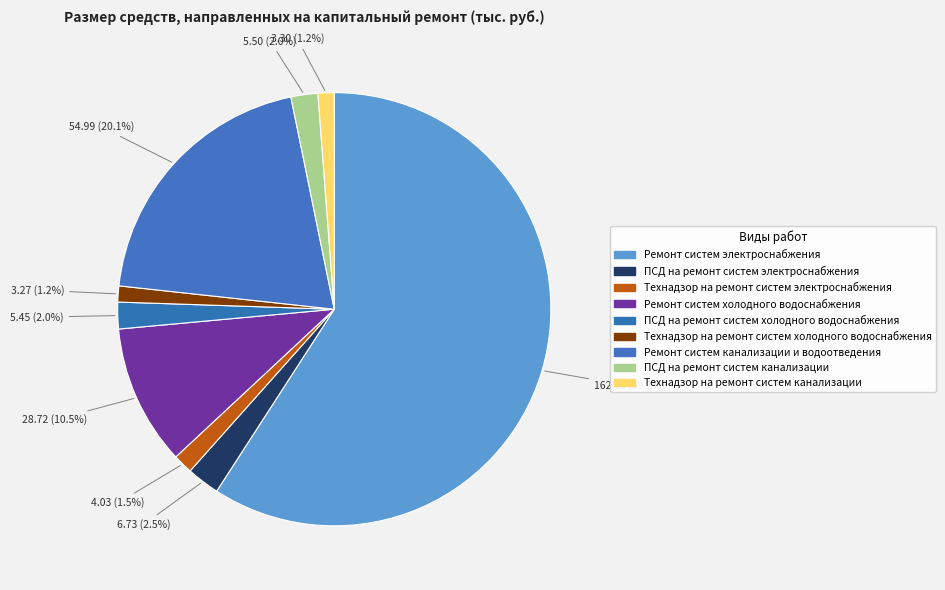

To the nearest percent, what is the average slice percentage?

11%